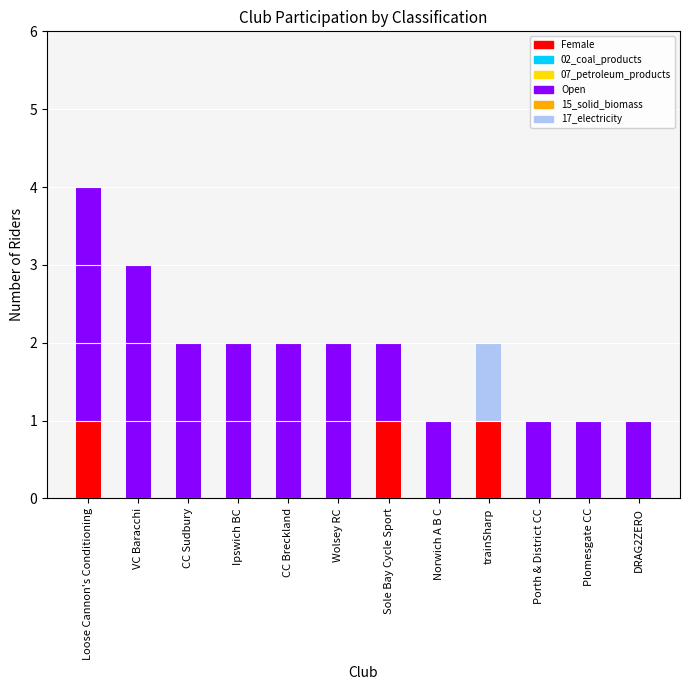

What is the difference between the highest and lowest values at Loose Cannon's Conditioning?

3